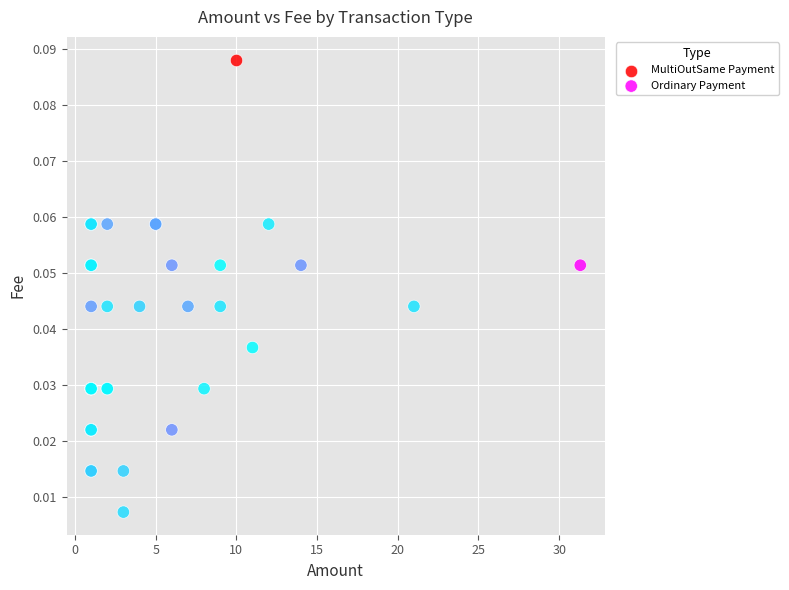

What are all the series names shown in the legend?

MultiOutSame Payment, Ordinary Payment